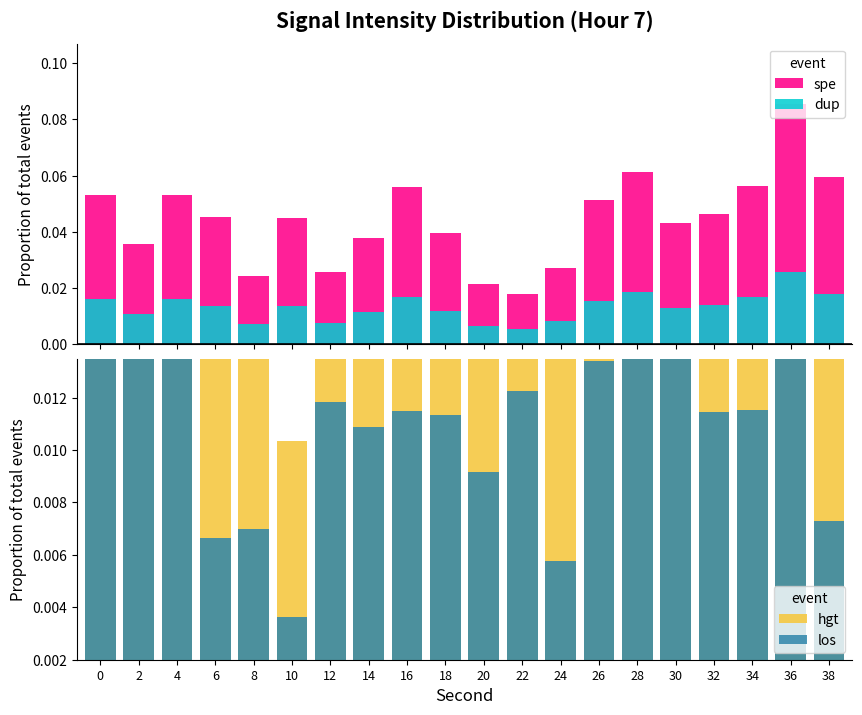

What are all the series names shown in the legend?

spe, dup, hgt, los